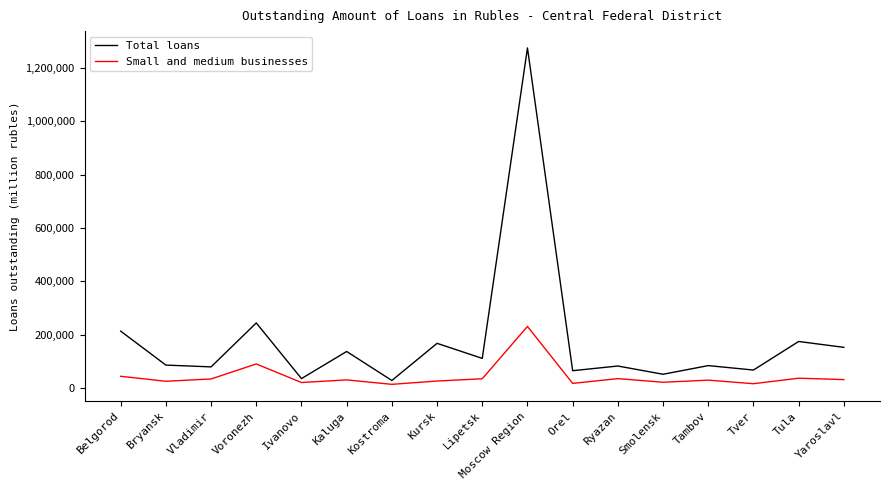

At which label is Total loans closest to 651697?

Voronezh